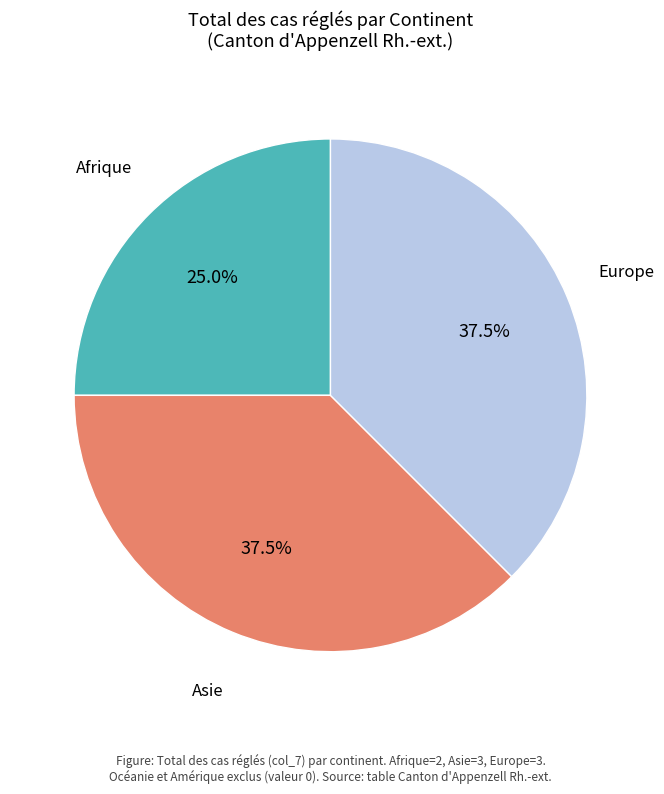

Does any single category account for the majority?

No